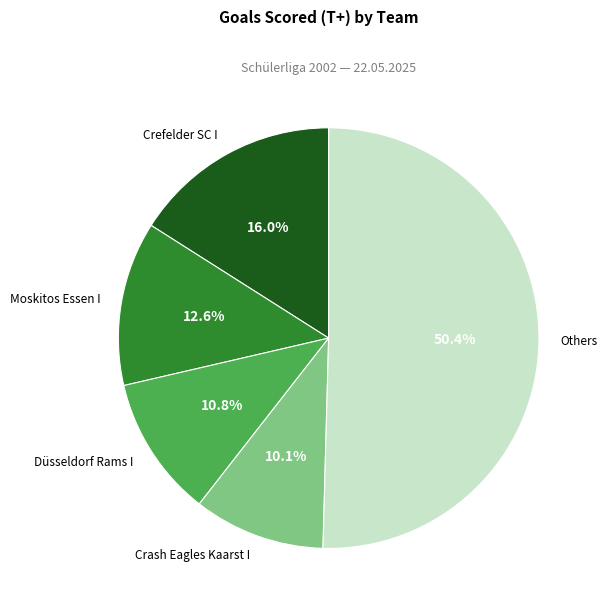

True or false: Düsseldorf Rams I accounts for 1% of the total.

False